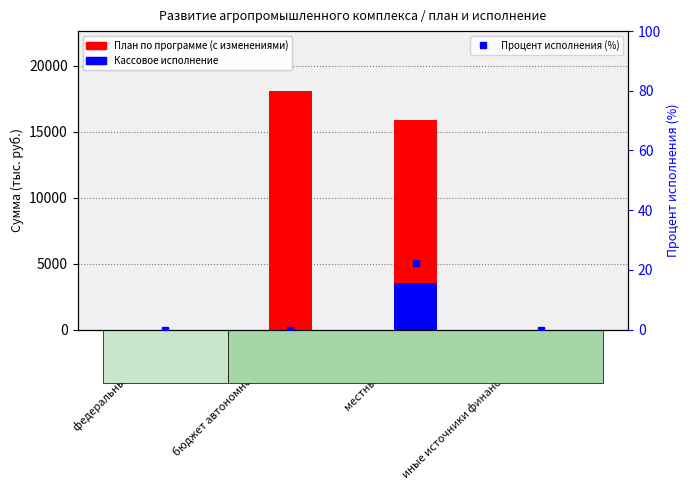

What is the total value across all series at бюджет автономного округа?

18112.3